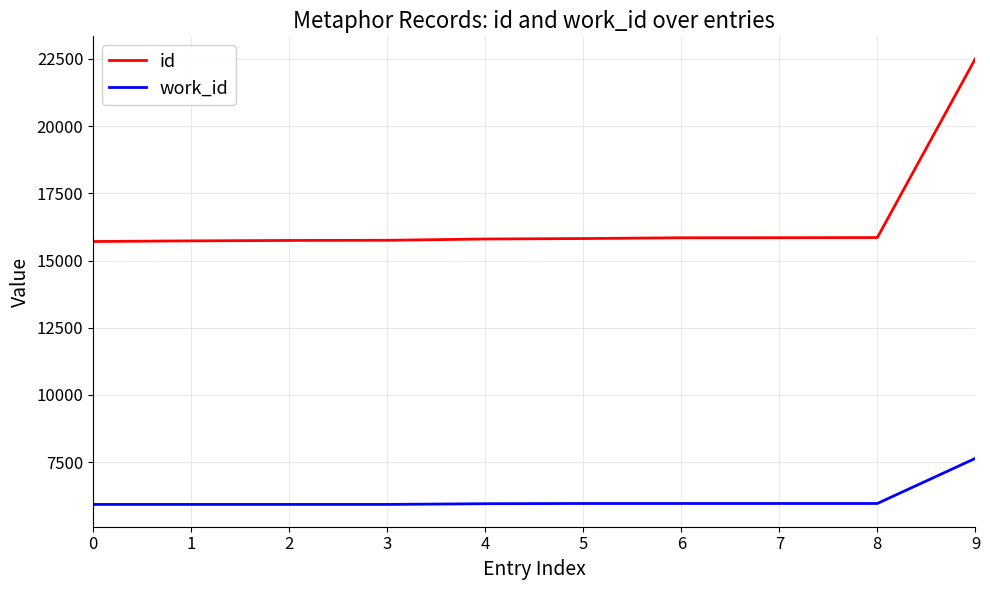

What is the difference between the maximum and second lowest values in the work_id series?

1714